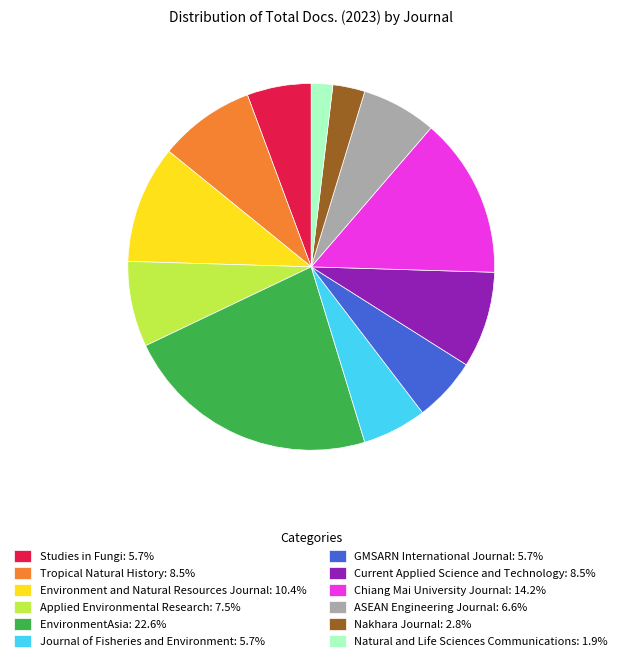

What is the ratio of the value at ASEAN Engineering Journal: 6.6% to the value at Tropical Natural History: 8.5%?

0.8